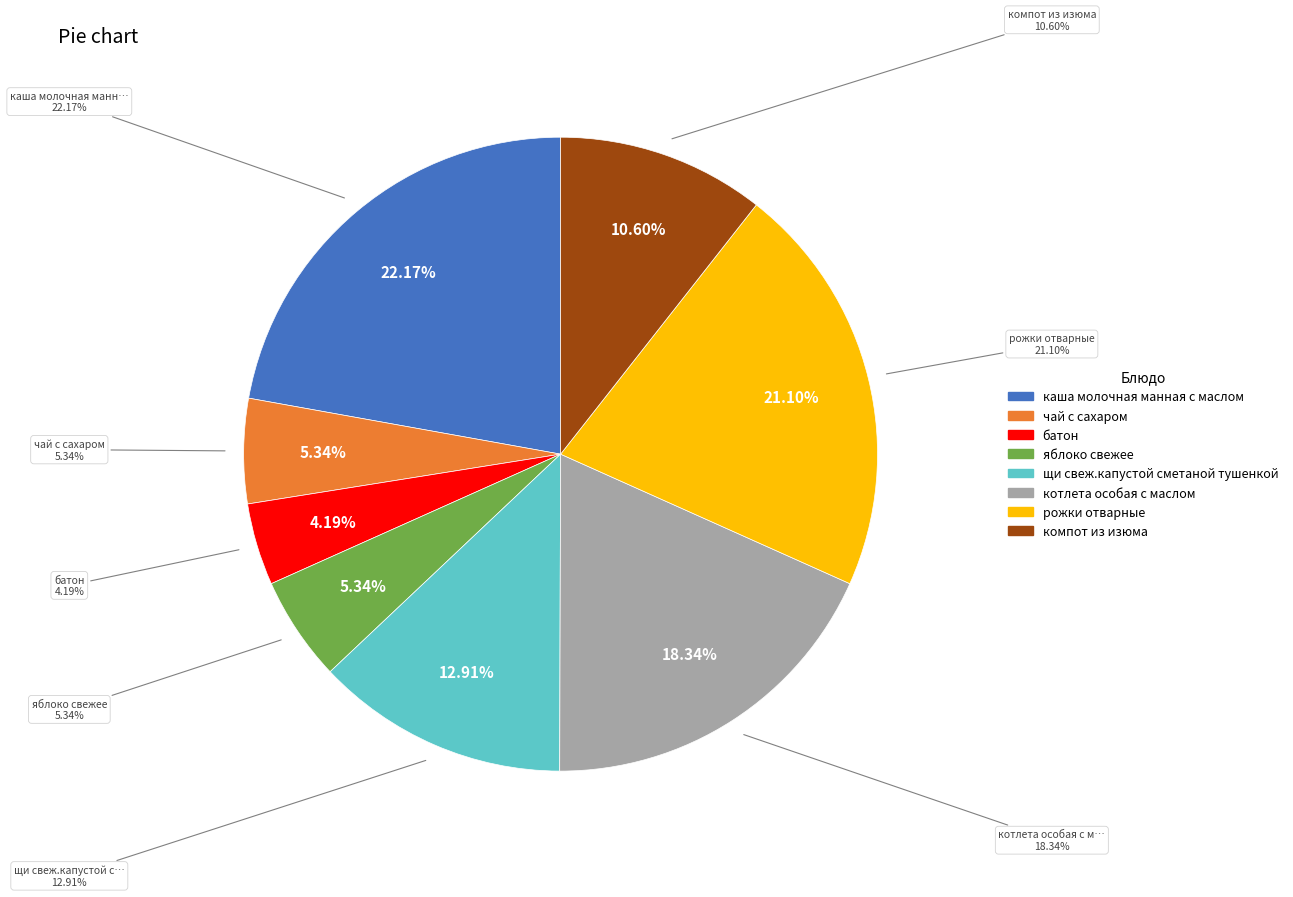

Does котлета особая с маслом represent more than half of the total?

No